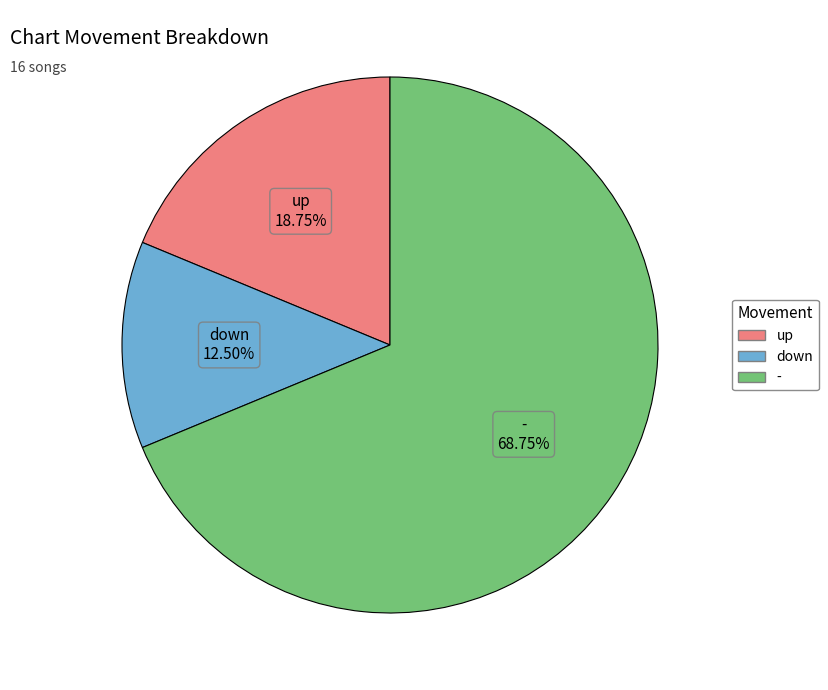

How many segments does this pie chart have?

3